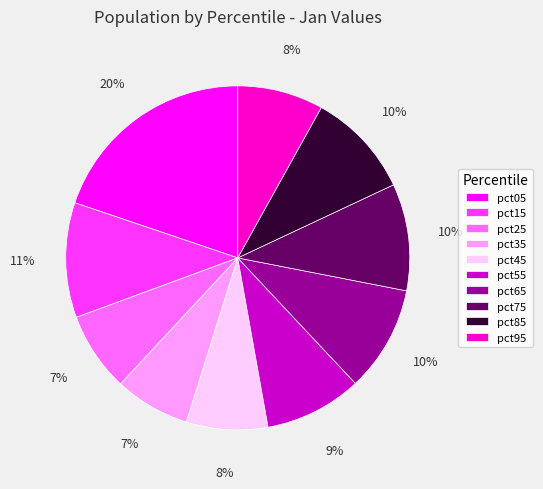

Which has a higher value, pct15 or pct25?

pct15